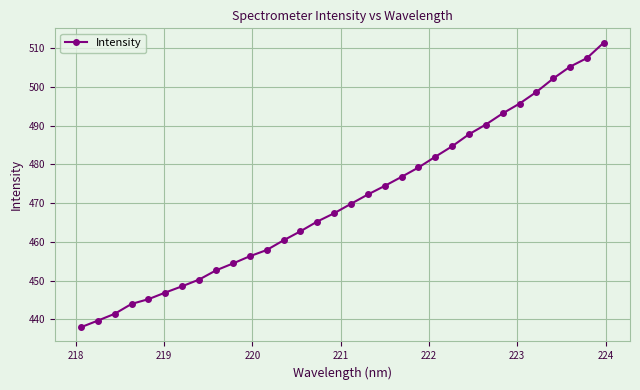

True or false: there are more than 2 points higher than both neighbors.

False